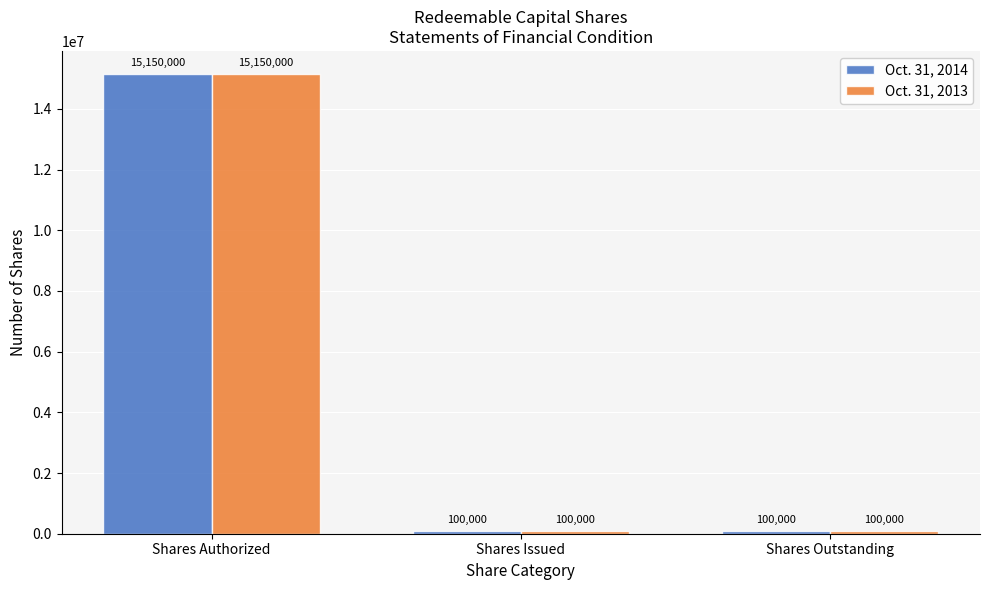

True or false: Oct. 31, 2013 has a value of 100000 at Shares Outstanding.

True